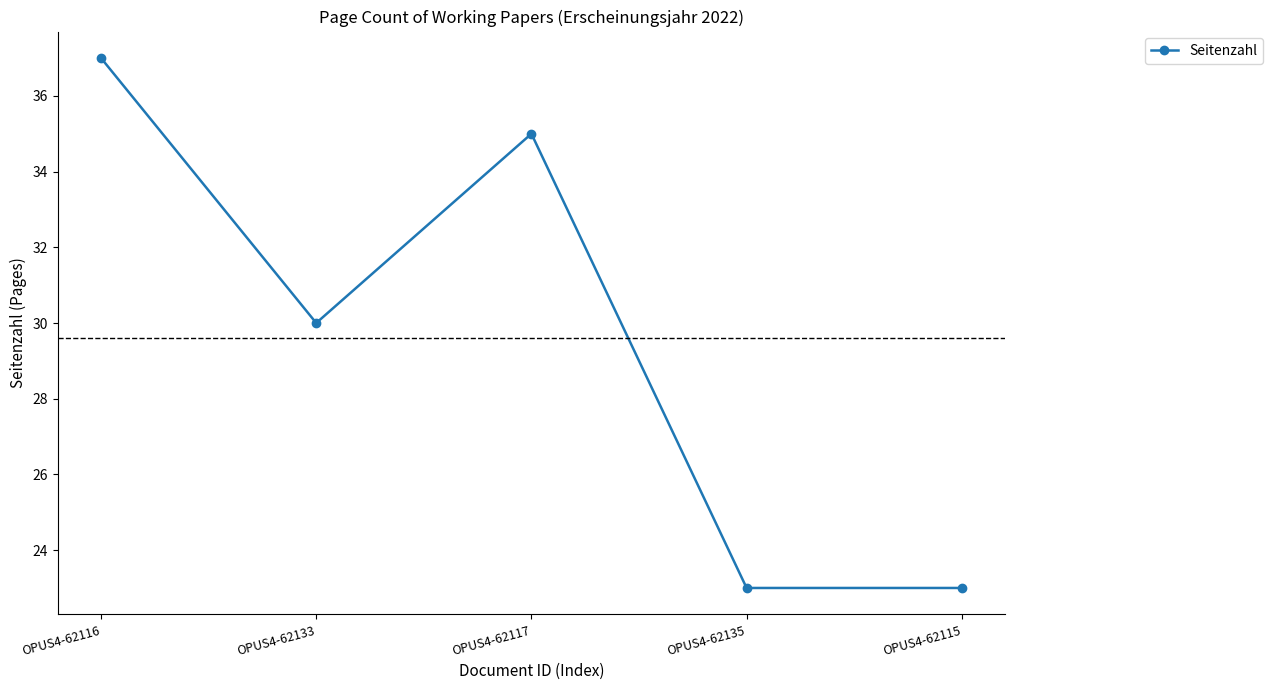

Is it true that the value at OPUS4-62133 is 30?

True